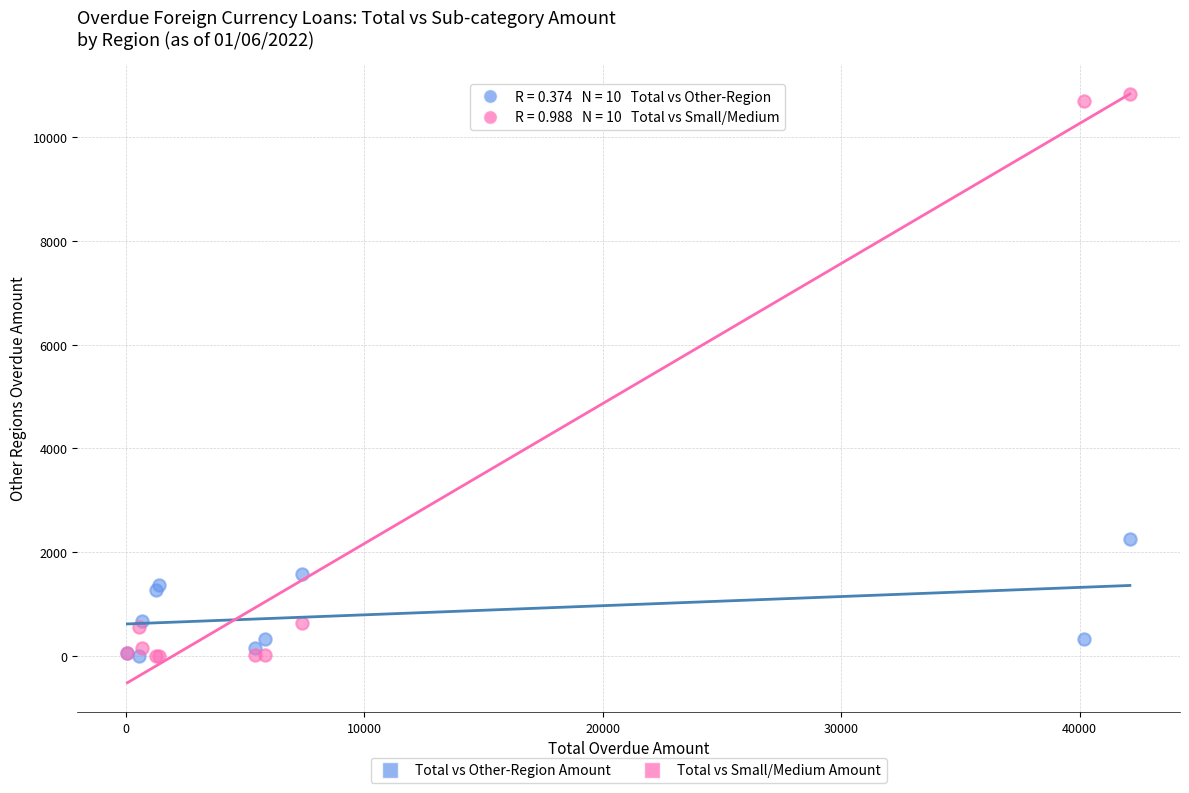

Across all series, what Y value is closest to 5421?

2263